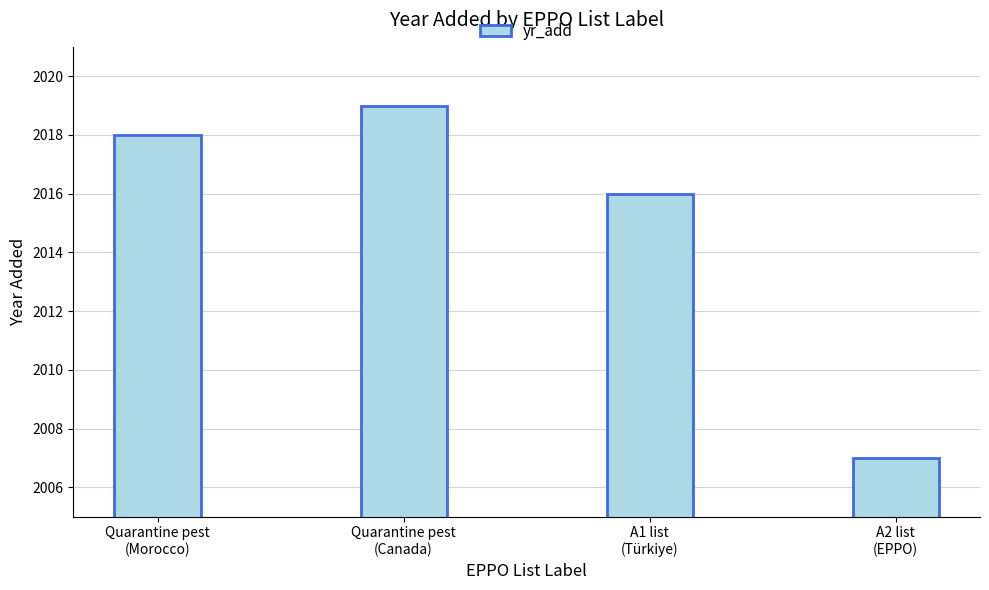

Rank the categories by value from lowest to highest.

A2 list
(EPPO), A1 list
(Türkiye), Quarantine pest
(Morocco), Quarantine pest
(Canada)